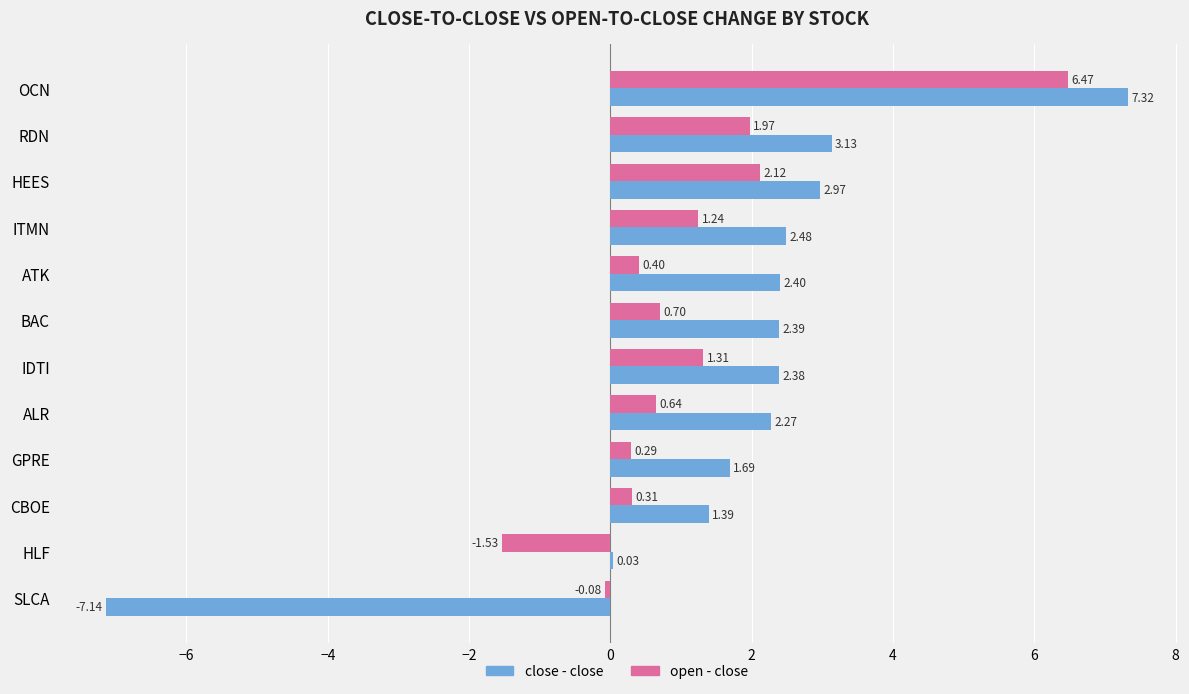

What is the sum of all open - close values?

13.8